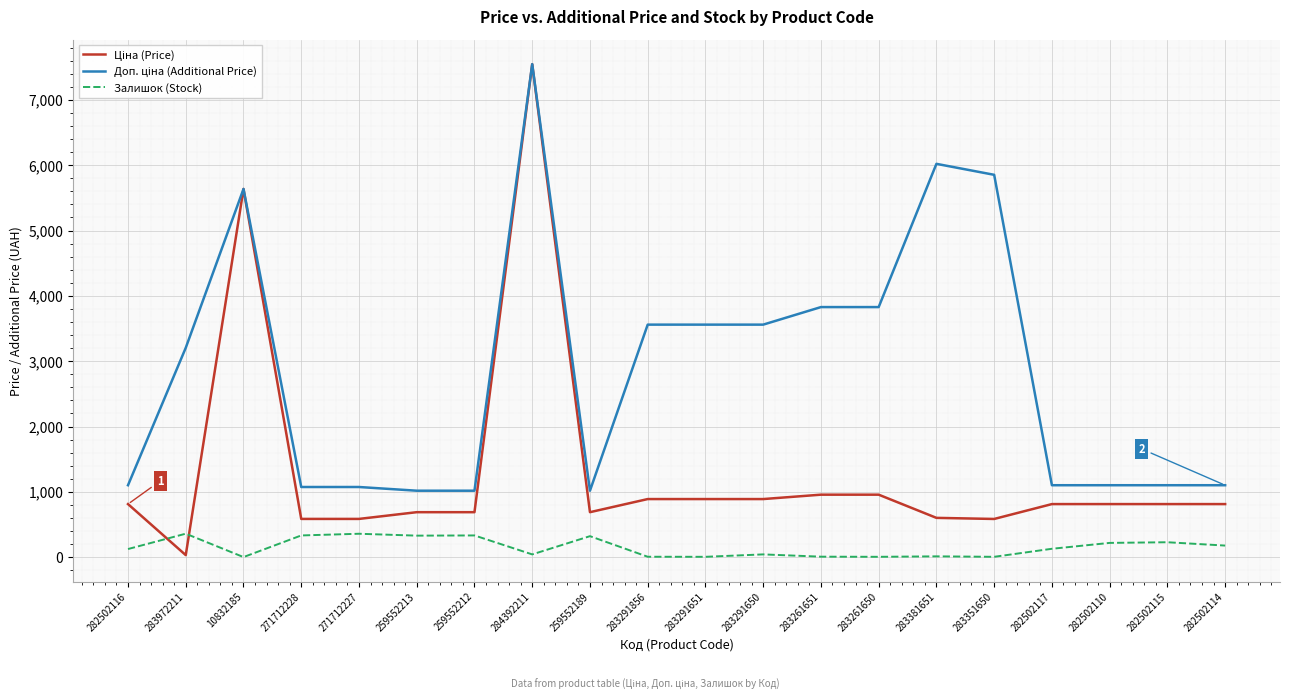

The Залишок (Stock) series shows 178.0 at 282502114. True or false?

True